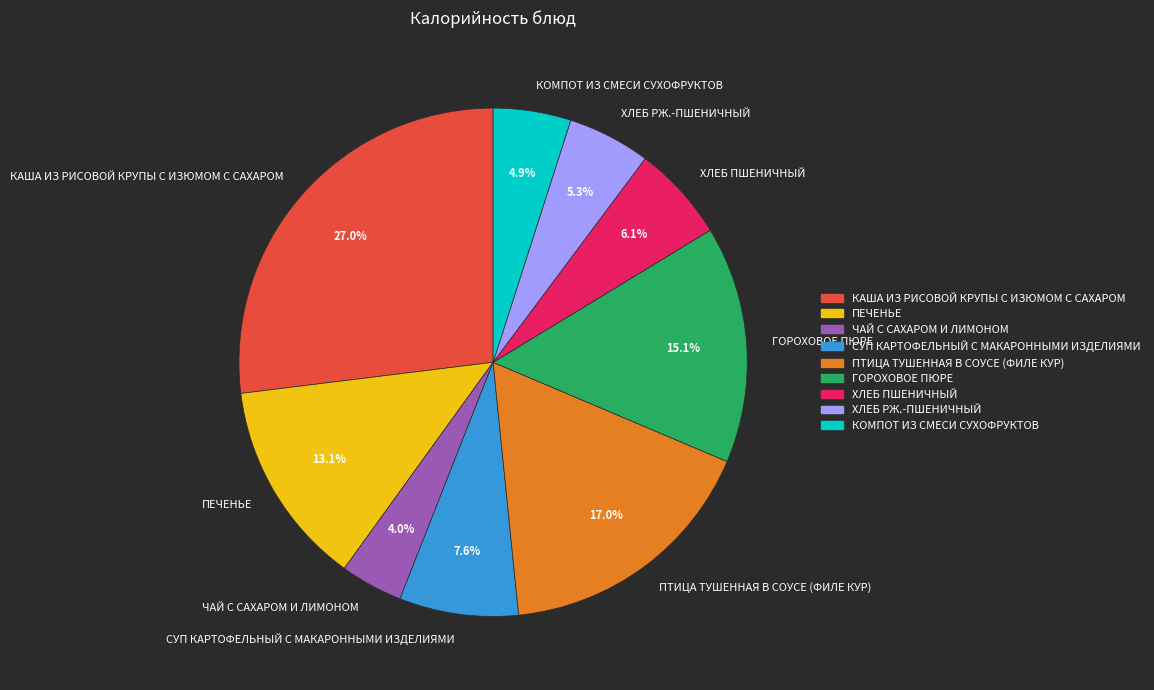

Count the number of slices in the pie.

9